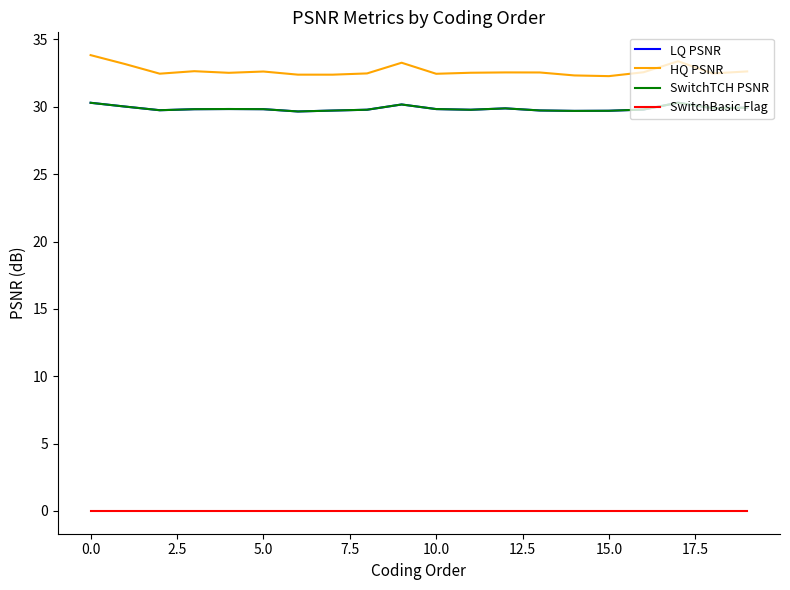

Does the chart have visible grid lines?

No